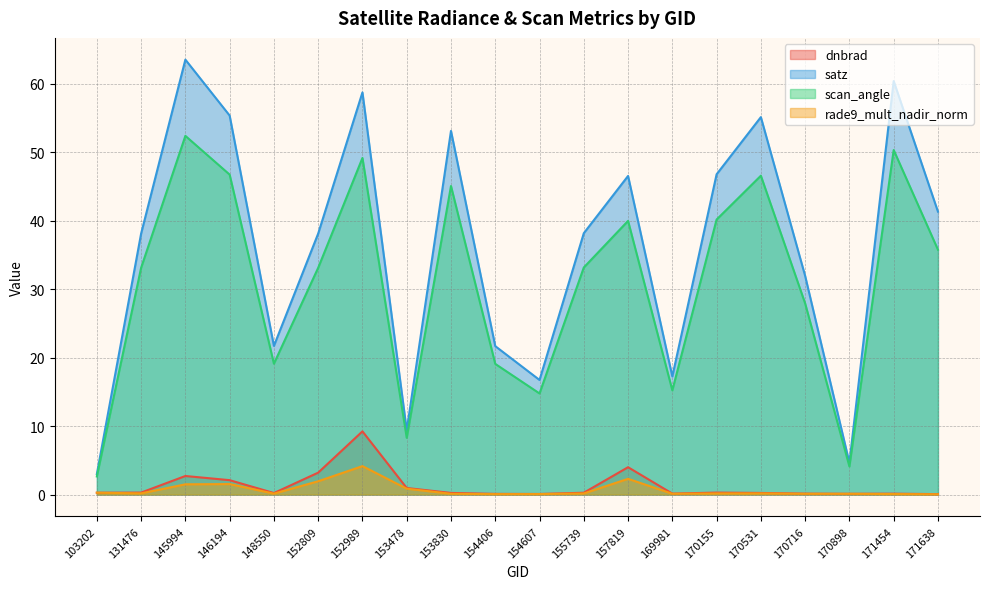

What is the highest value of the scan_angle series?

52.4